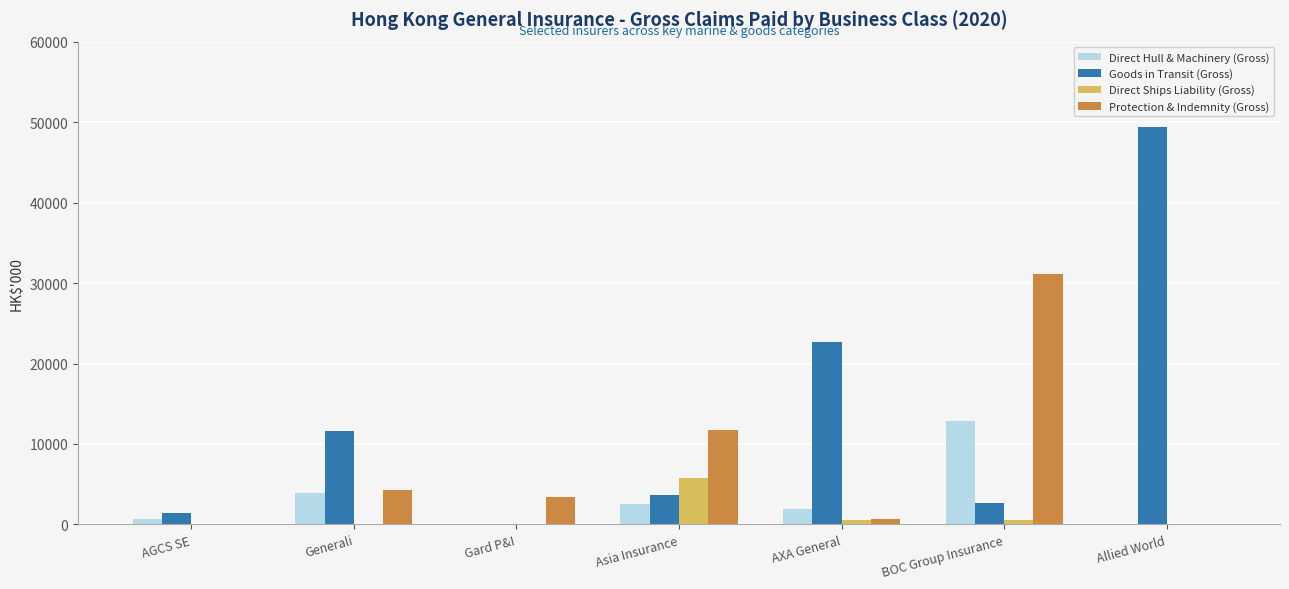

How many categories are shown in the chart?

7